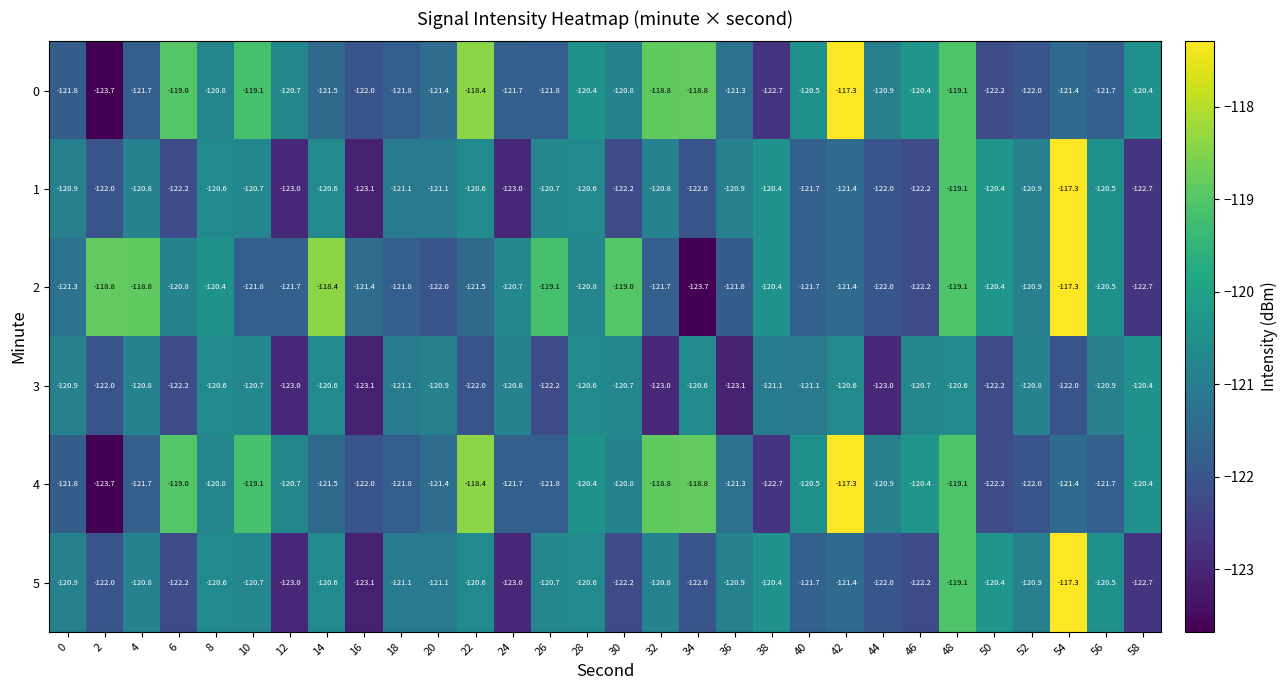

The value of 0 at 36 is -169.8. True or false?

False